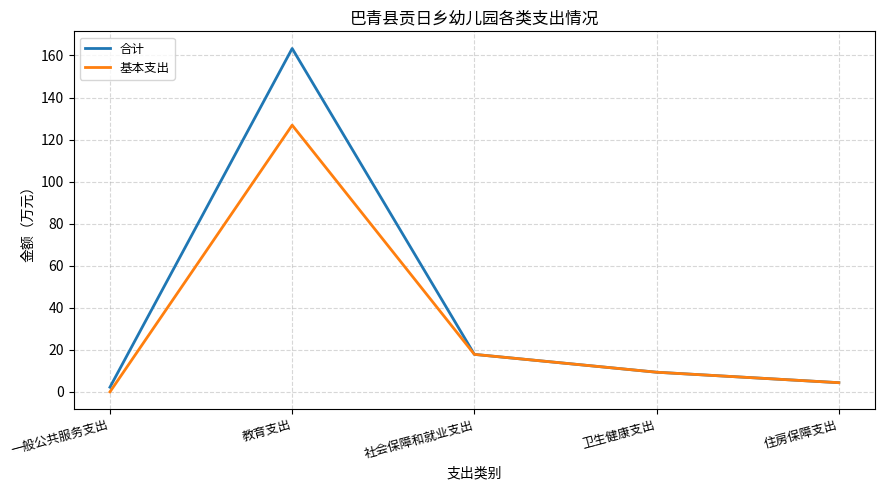

True or false: 合计 has more than 0 interior local peaks.

True